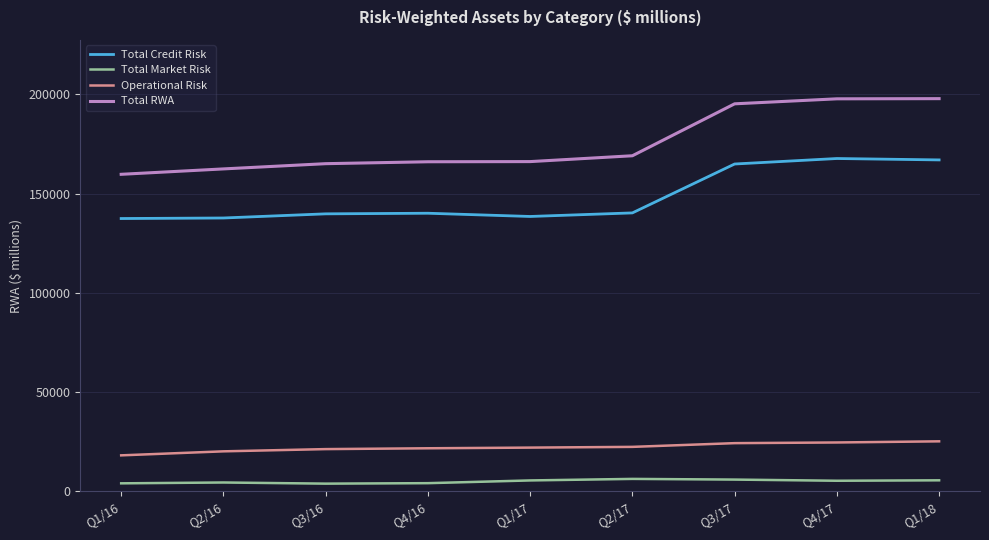

Which series changed the most between Q1/17 and Q3/17?

Total RWA